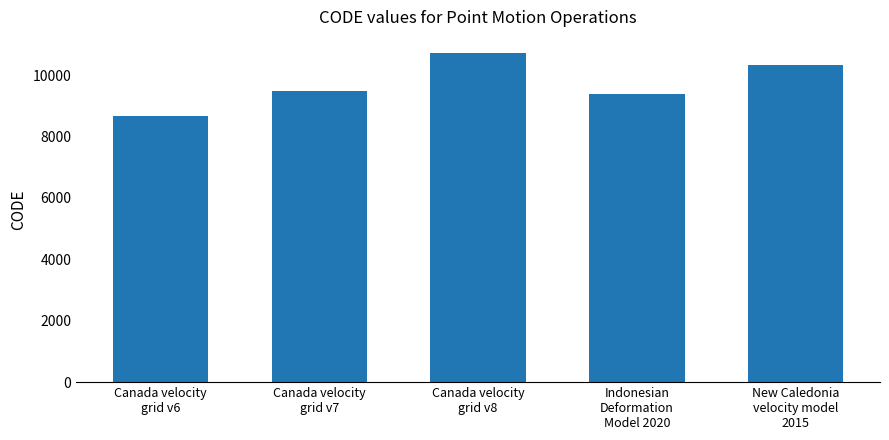

What is the label of the 5th bar from the right?

Canada velocity
grid v6